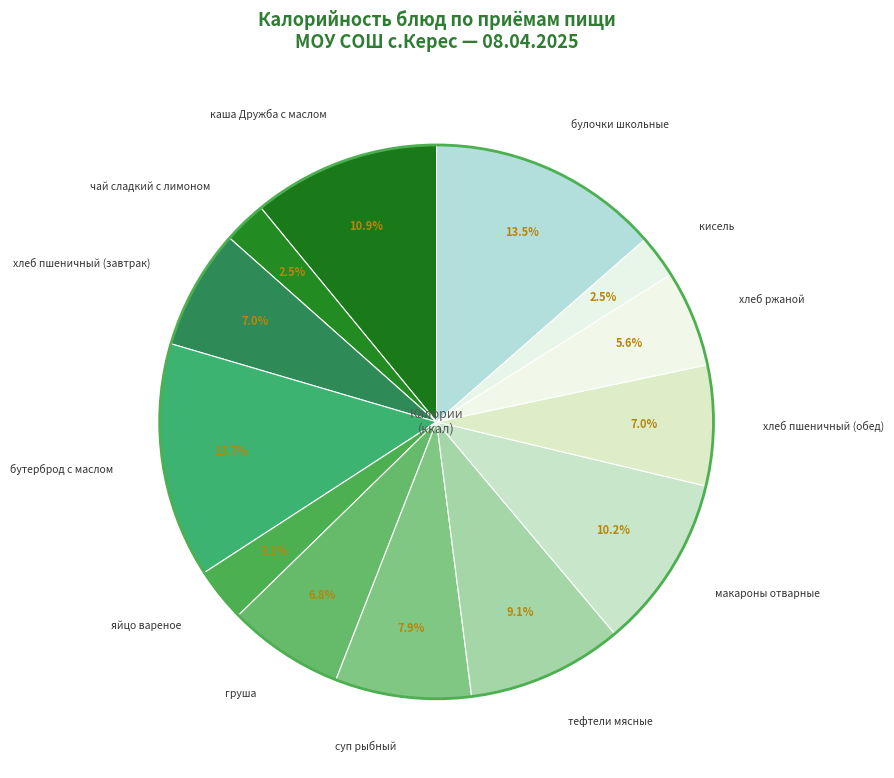

To the nearest percent, what portion does груша represent?

7%